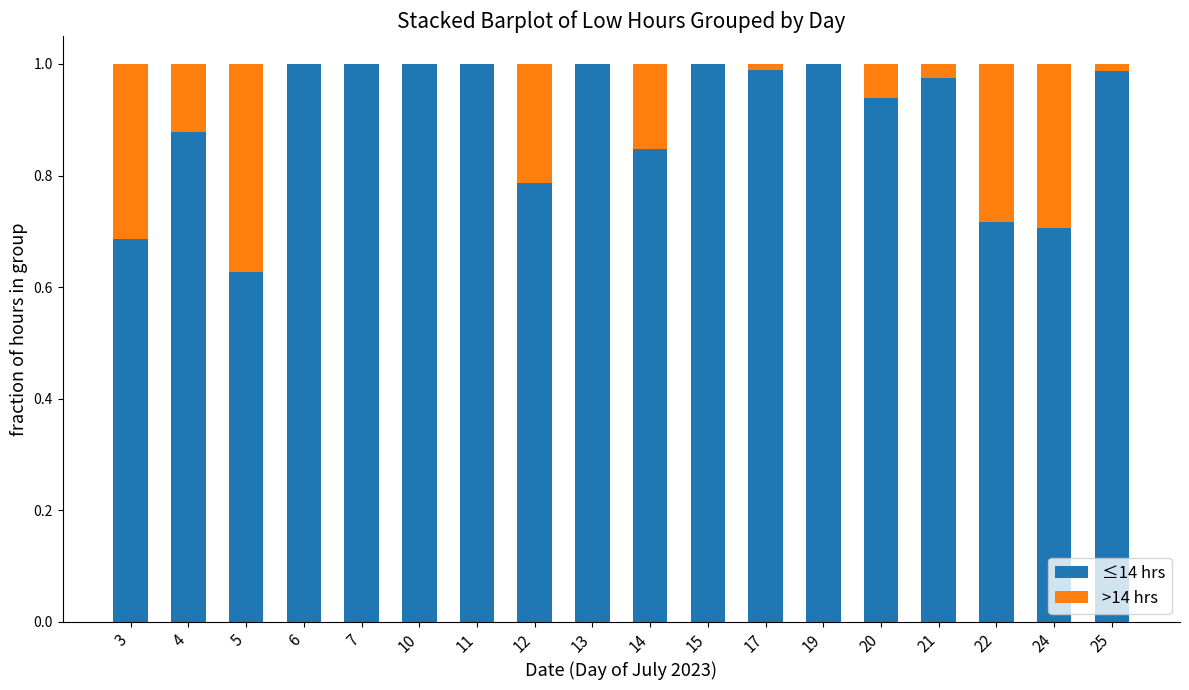

The value of ≤14 hrs at 19 is 1.0. True or false?

True